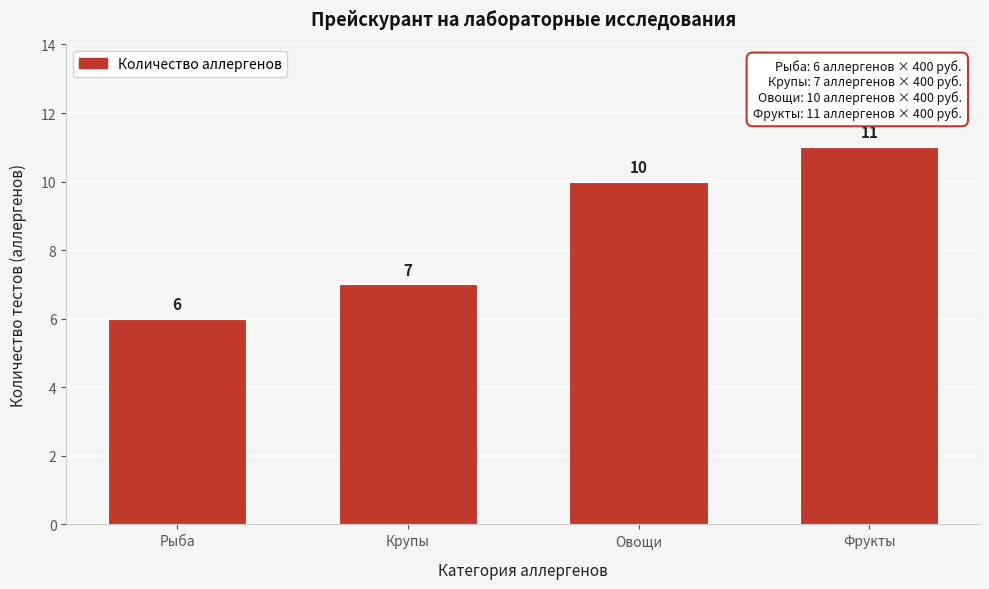

Reading left to right, what are all the values shown in this chart?

6	7	10	11